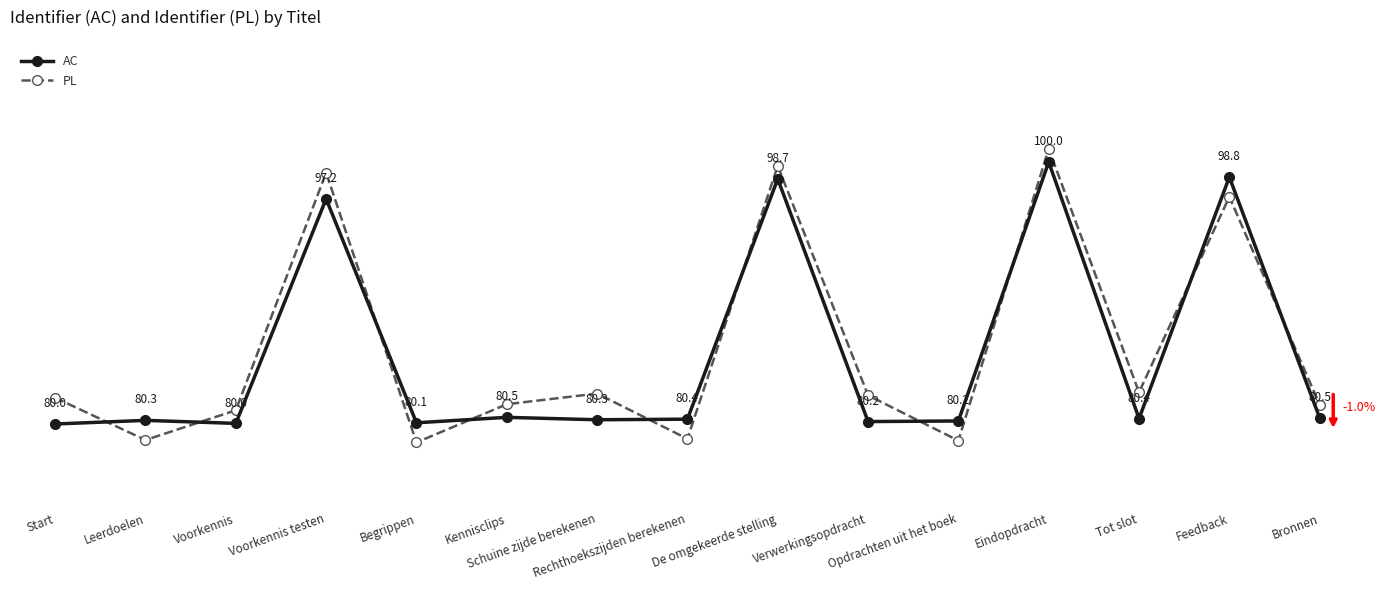

True or false: AC and PL cross at least once.

True